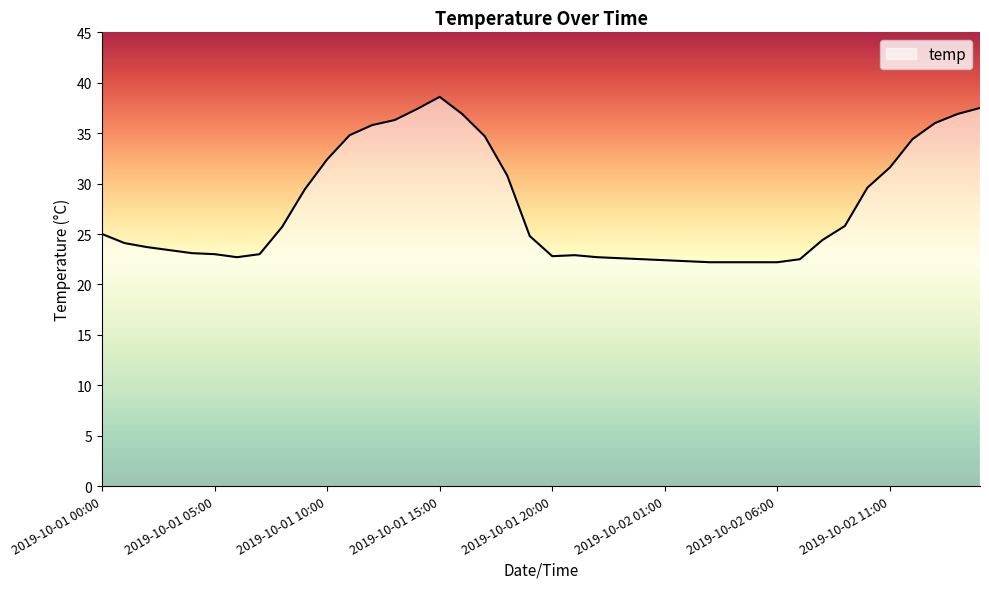

What is the minimum value shown in the chart?

22.2